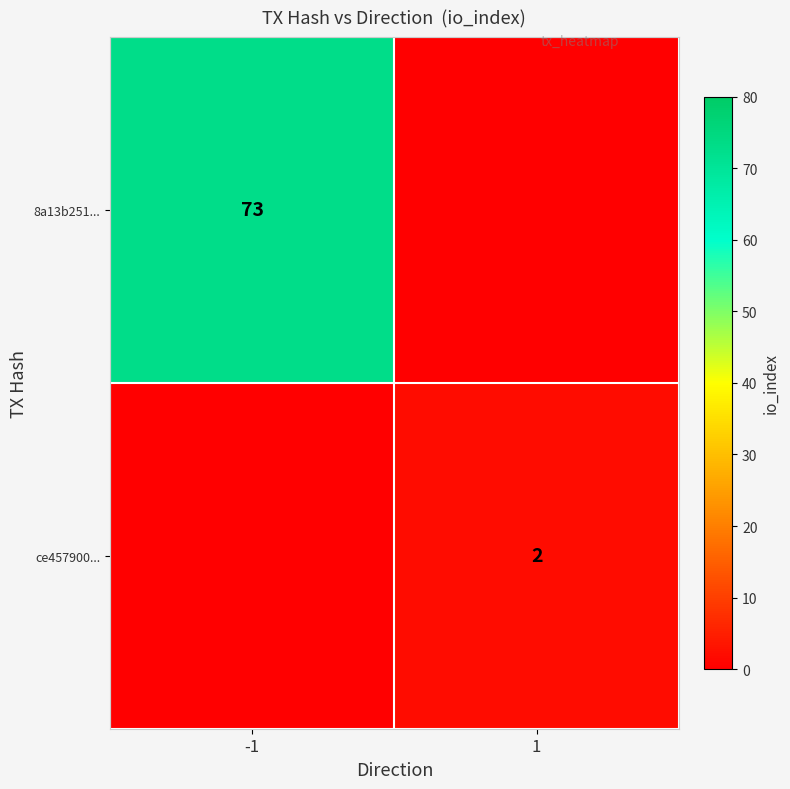

What is the difference between the highest and lowest values at -1?

73